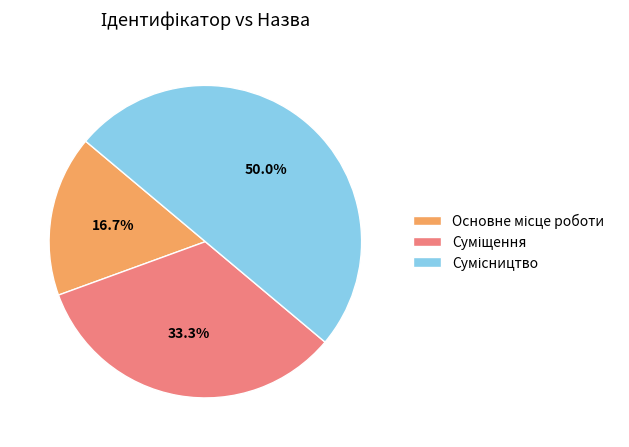

To the nearest percent, what is the difference between the Основне місце роботи and Сумісництво slice percentages?

33%